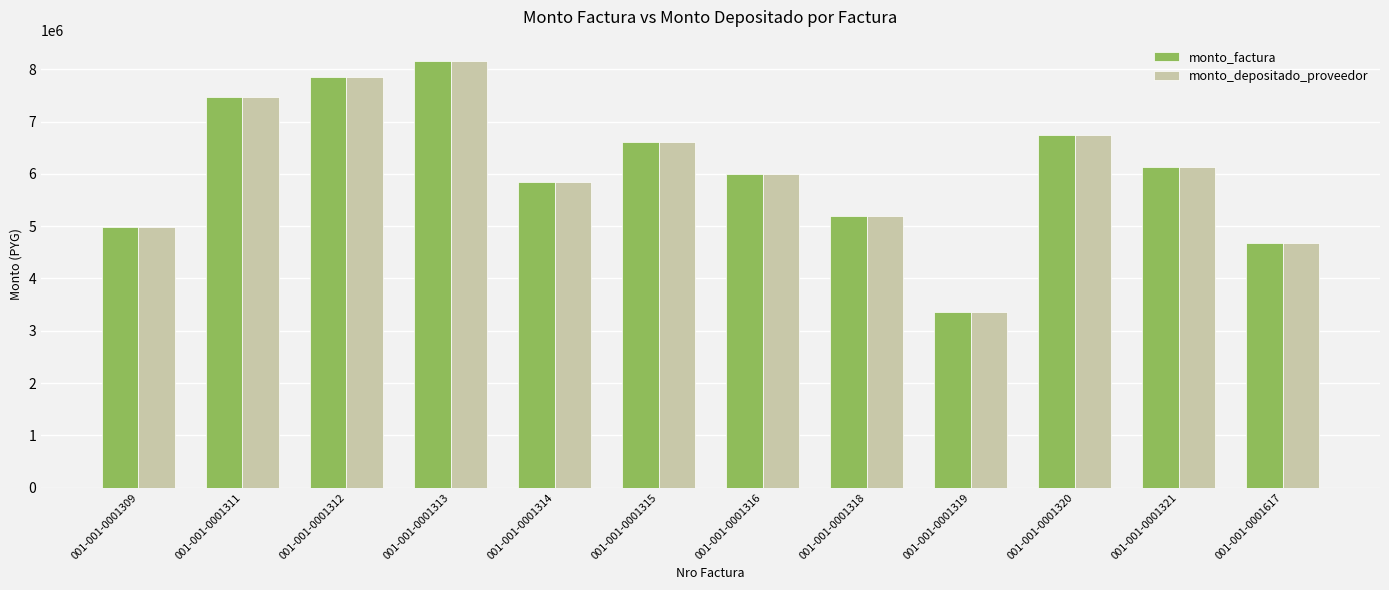

At which label is monto_depositado_proveedor closest to 5754450?

001-001-0001314